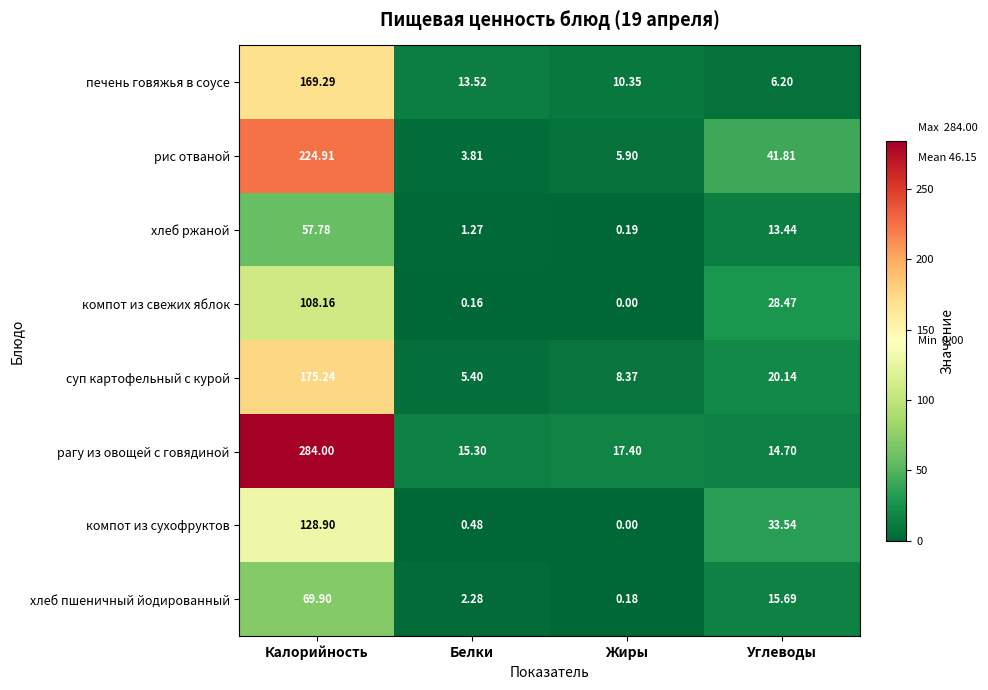

At Углеводы, list the series in order from smallest to largest.

печень говяжья в соусе, хлеб ржаной, рагу из овощей с говядиной, хлеб пшеничный йодированный, суп картофельный с курой, компот из свежих яблок, компот из сухофруктов, рис отваной